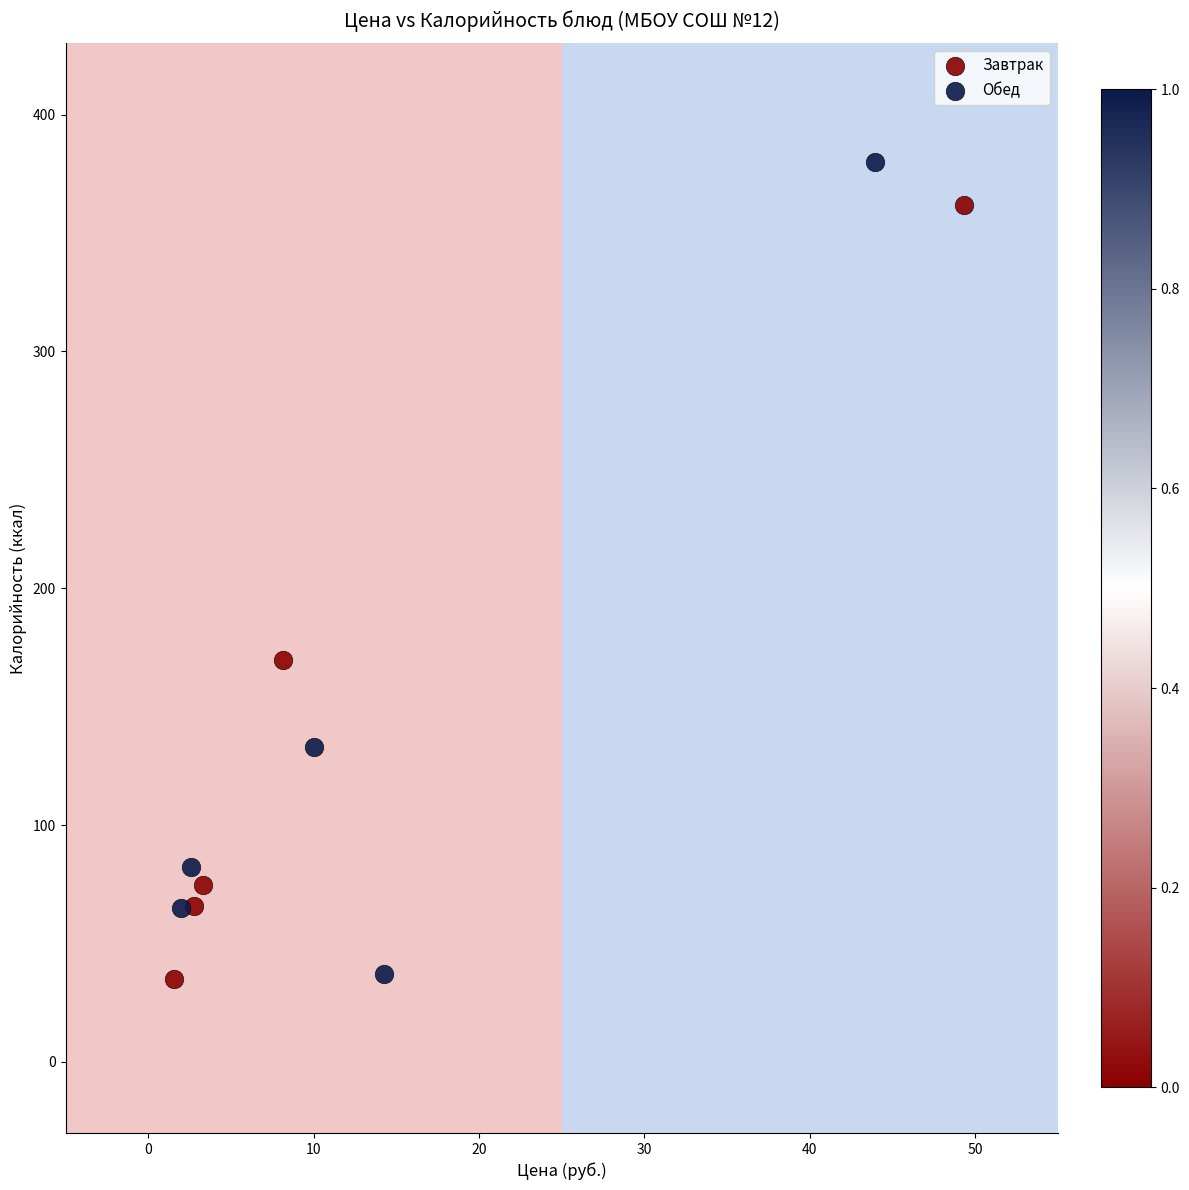

What are all the series names shown in the legend?

Завтрак, Обед